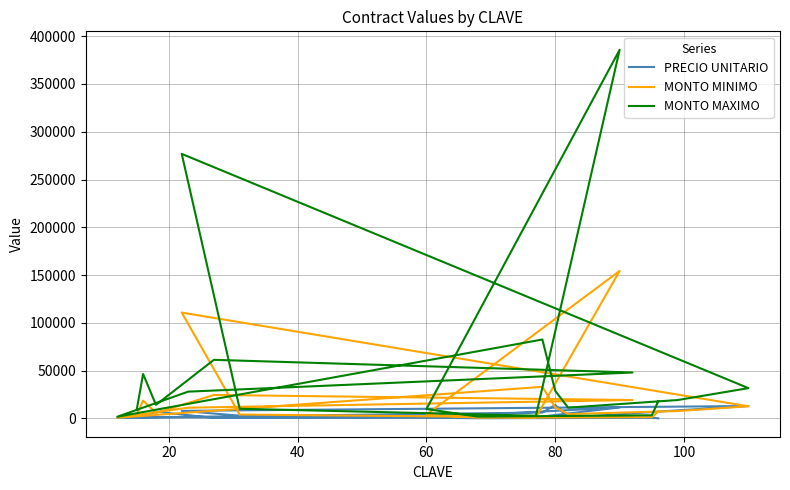

What is the label of the 15th point from the right?

100